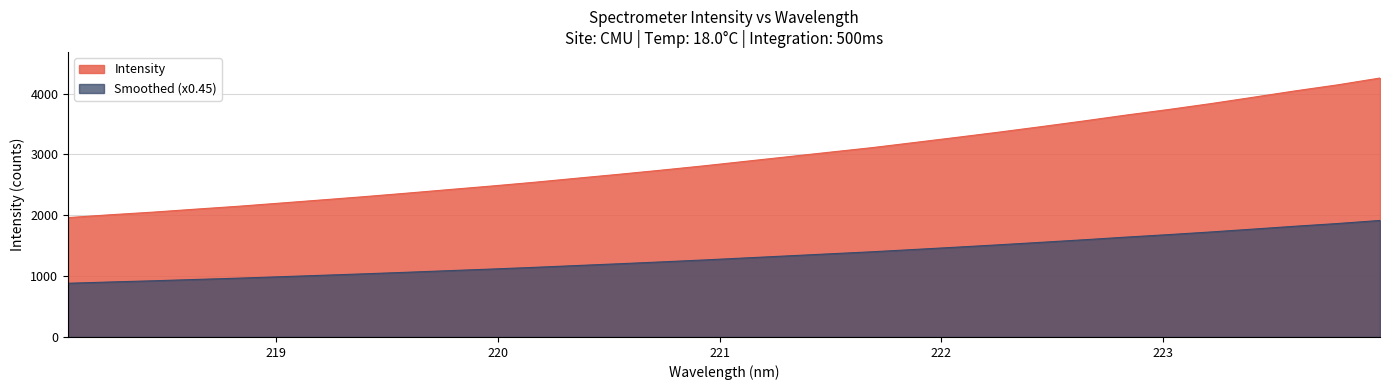

Where is the data nearest to the value 3109?

221.6902